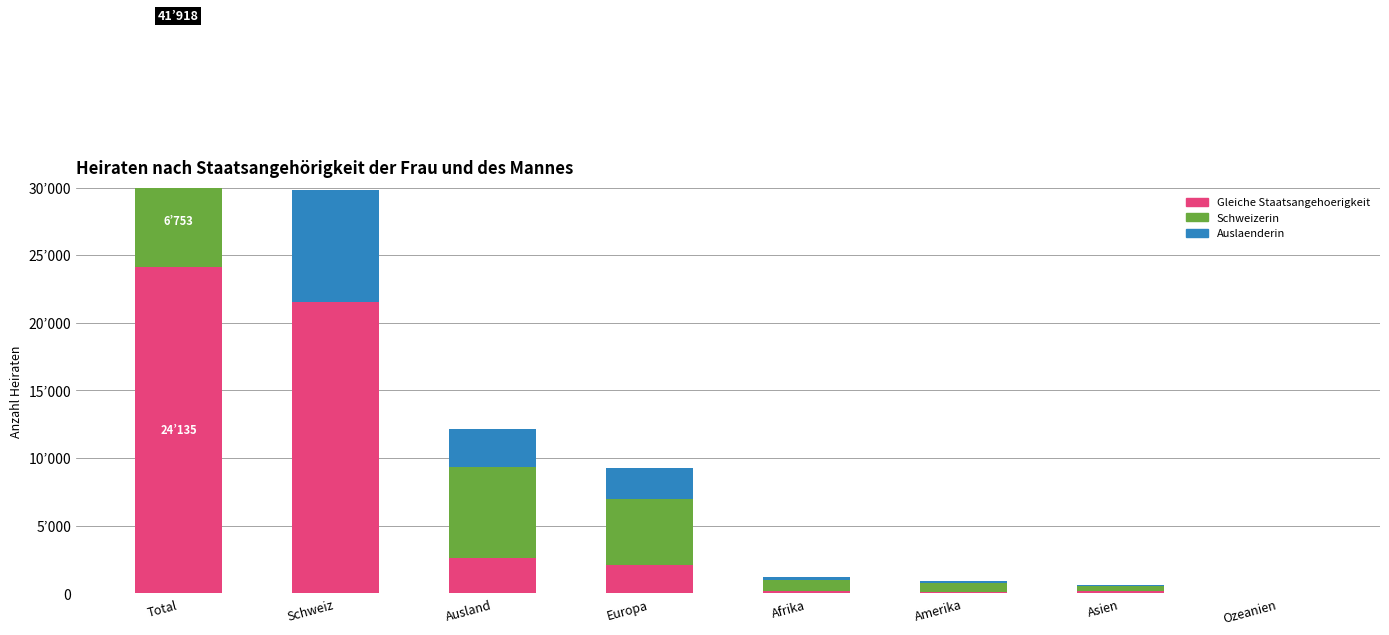

Is it true that Schweizerin equals 279 at Amerika?

False